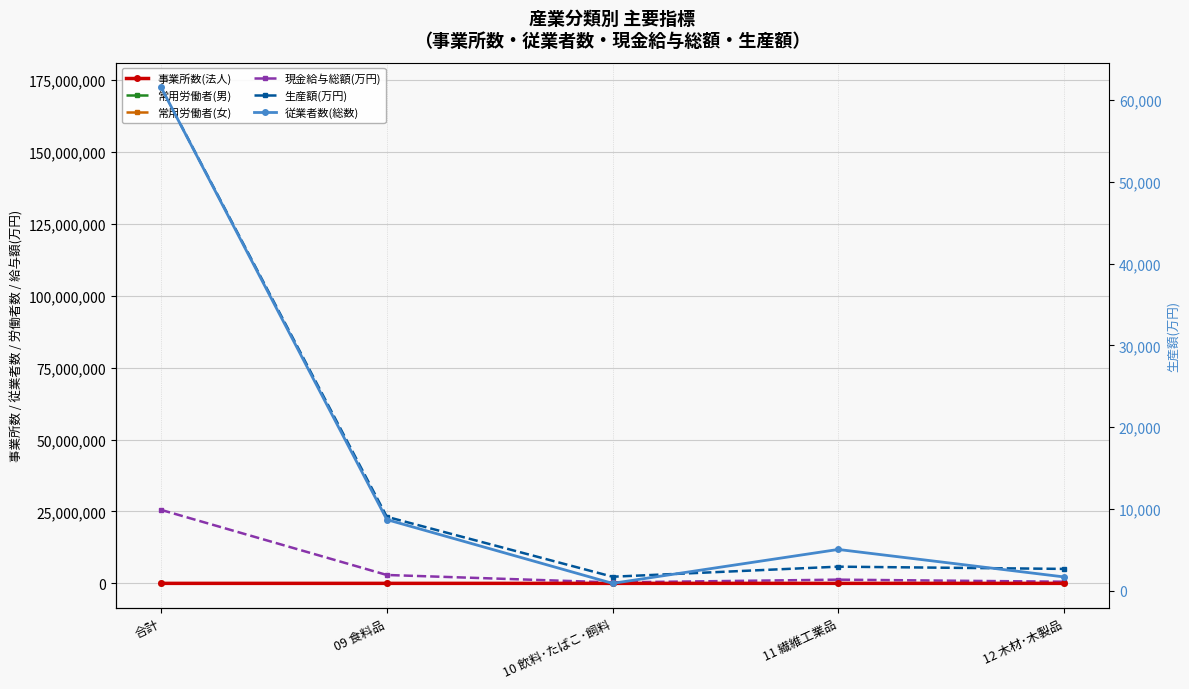

Reading left to right, what are all the values shown in this chart?

事業所数(法人): 合計=1481	09 食料品=149	10 飲料･たばこ･飼料=32	11 繊維工業品=175	12 木材･木製品=78
常用労働者(男): 合計=41144	09 食料品=4655	10 飲料･たばこ･飼料=533	11 繊維工業品=1775	12 木材･木製品=1263
常用労働者(女): 合計=20308	09 食料品=4000	10 飲料･たばこ･飼料=357	11 繊維工業品=3139	12 木材･木製品=369
現金給与総額(万円): 合計=25537315	09 食料品=2911795	10 飲料･たばこ･飼料=327153	11 繊維工業品=1286503	12 木材･木製品=569803
生産額(万円): 合計=172392090	09 食料品=23134690	10 飲料･たばこ･飼料=2305014	11 繊維工業品=5803846	12 木材･木製品=5022761
従業者数(総数): 合計=61560	09 食料品=8686	10 飲料･たばこ･飼料=889	11 繊維工業品=5037	12 木材･木製品=1677